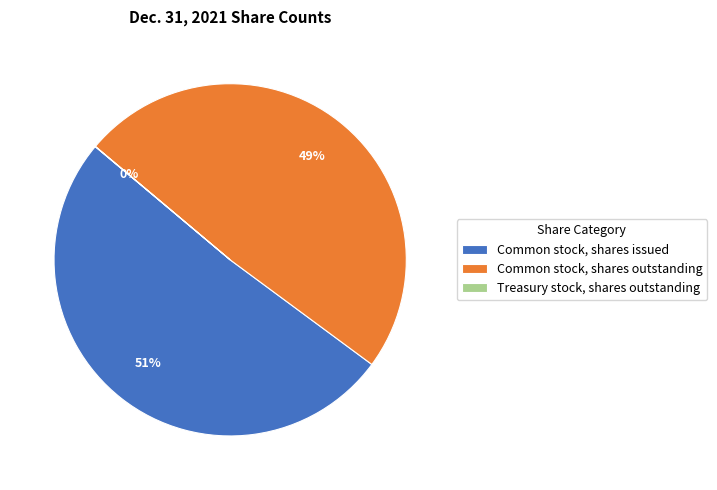

What is the majority slice?

Common stock, shares issued